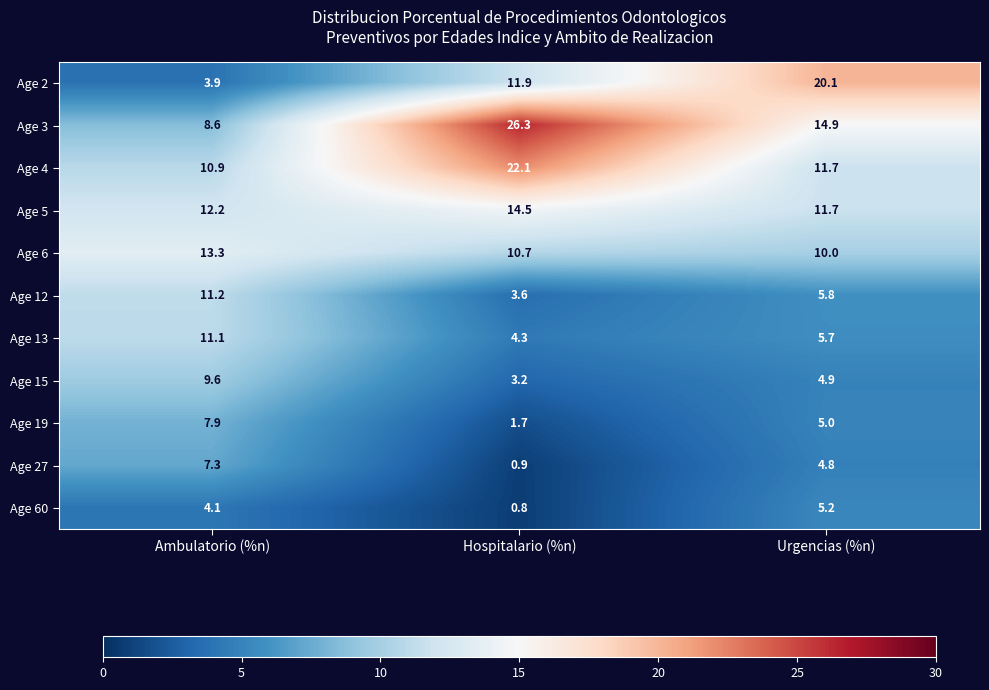

The value of Age 4 at Ambulatorio (%n) is 10.9. True or false?

True